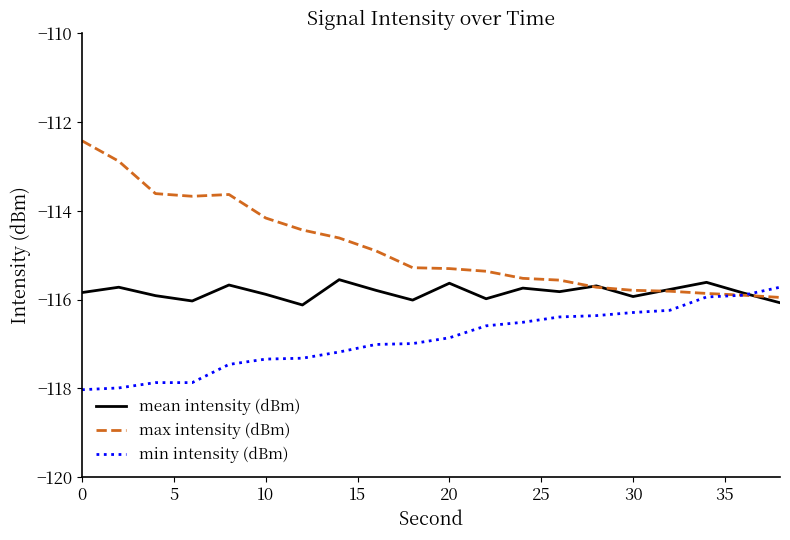

Which series has the largest total across all categories?

max intensity (dBm)